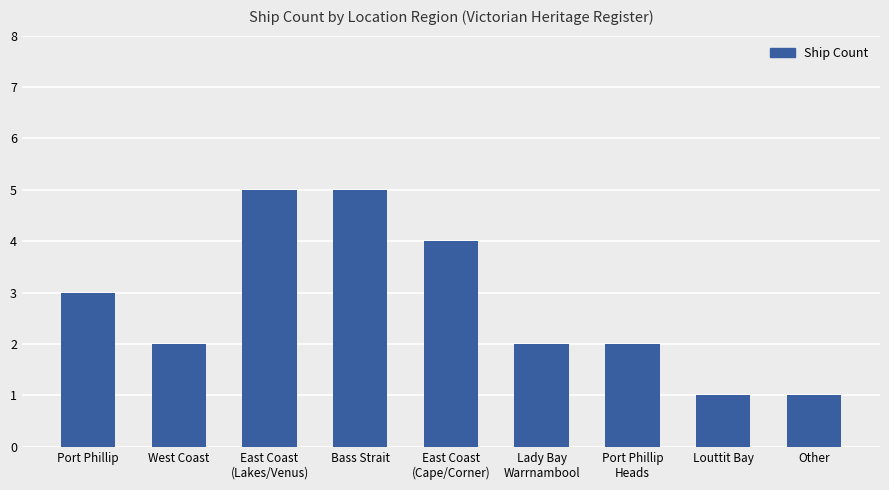

True or false: the data shows 0 at Other.

False